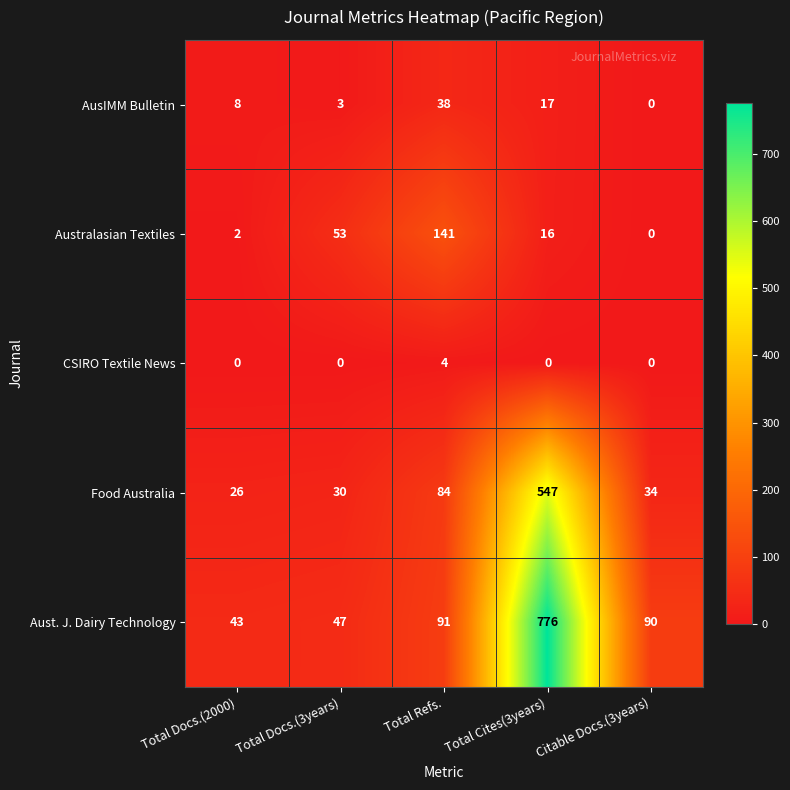

Reading right to left, list all the values displayed in this chart.

AusIMM Bulletin: Citable Docs.(3years)=0	Total Cites(3years)=17	Total Refs.=38	Total Docs.(3years)=3	Total Docs.(2000)=8
Australasian Textiles: Citable Docs.(3years)=0	Total Cites(3years)=16	Total Refs.=141	Total Docs.(3years)=53	Total Docs.(2000)=2
CSIRO Textile News: Citable Docs.(3years)=0	Total Cites(3years)=0	Total Refs.=4	Total Docs.(3years)=0	Total Docs.(2000)=0
Food Australia: Citable Docs.(3years)=34	Total Cites(3years)=547	Total Refs.=84	Total Docs.(3years)=30	Total Docs.(2000)=26
Aust. J. Dairy Technology: Citable Docs.(3years)=90	Total Cites(3years)=776	Total Refs.=91	Total Docs.(3years)=47	Total Docs.(2000)=43